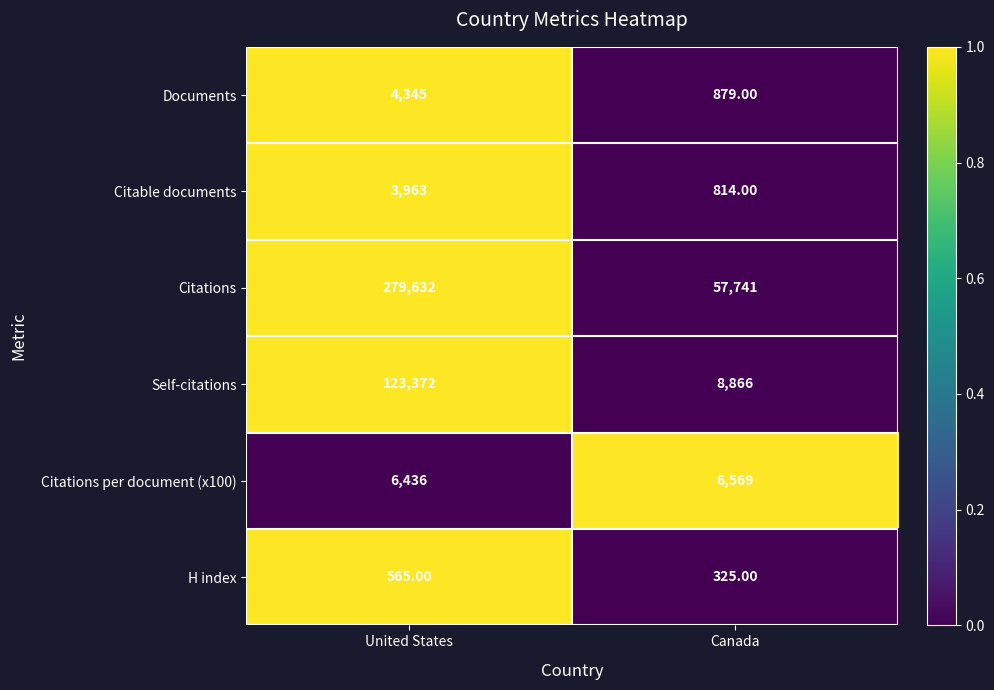

What is the difference between the highest and lowest values at Canada?

57416